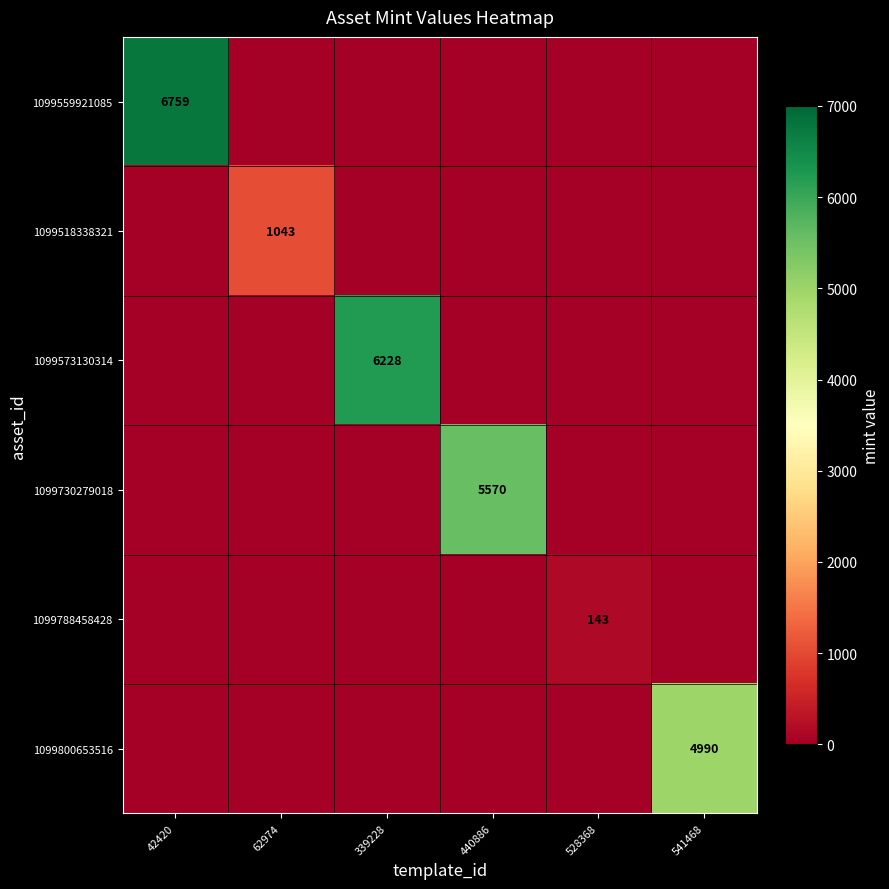

Is it true that 1099518338321 equals 1043 at 62974?

True